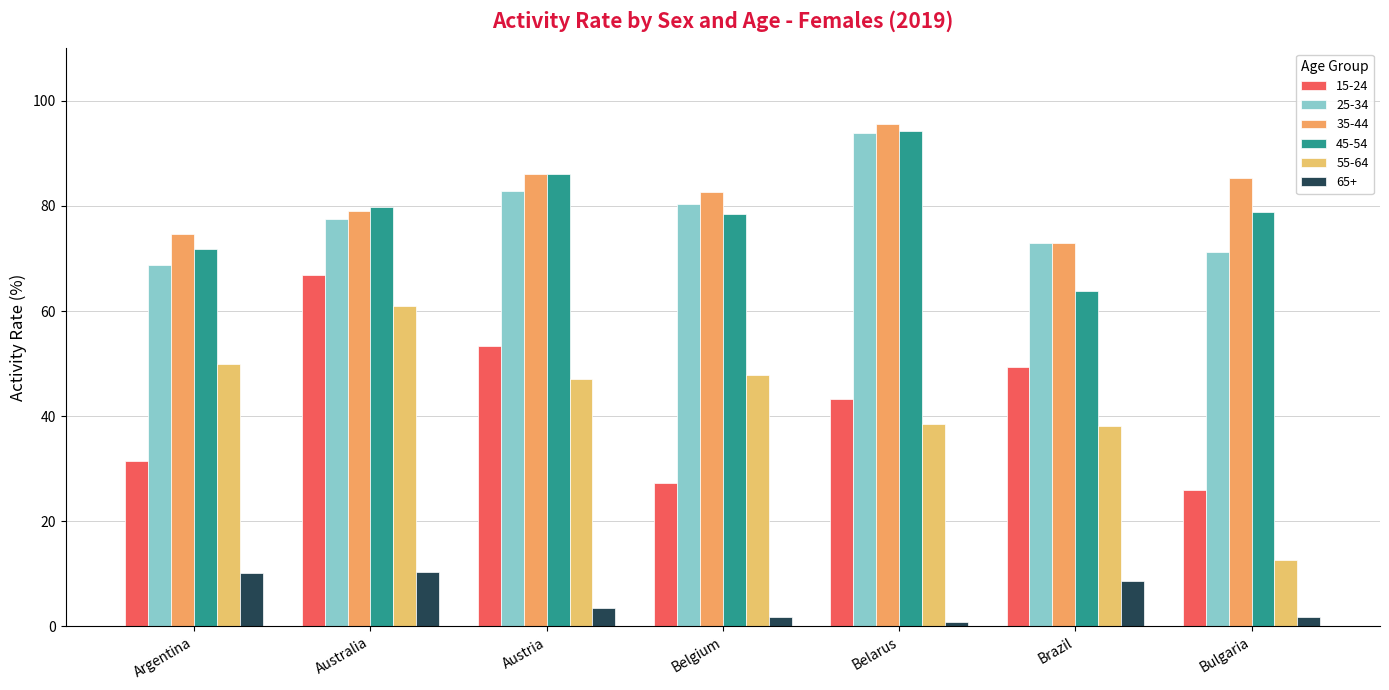

Which has a higher value, Austria or Australia?

Australia